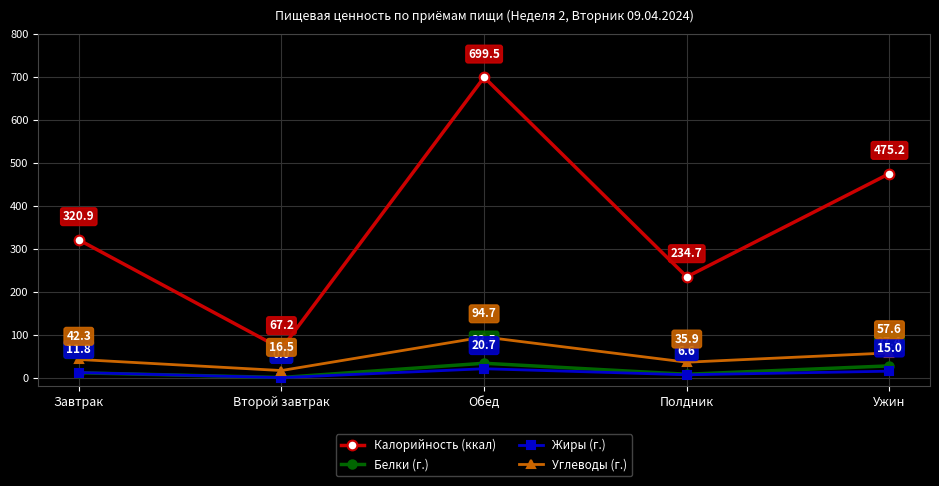

What is the difference between the highest and lowest values at Полдник?

228.1